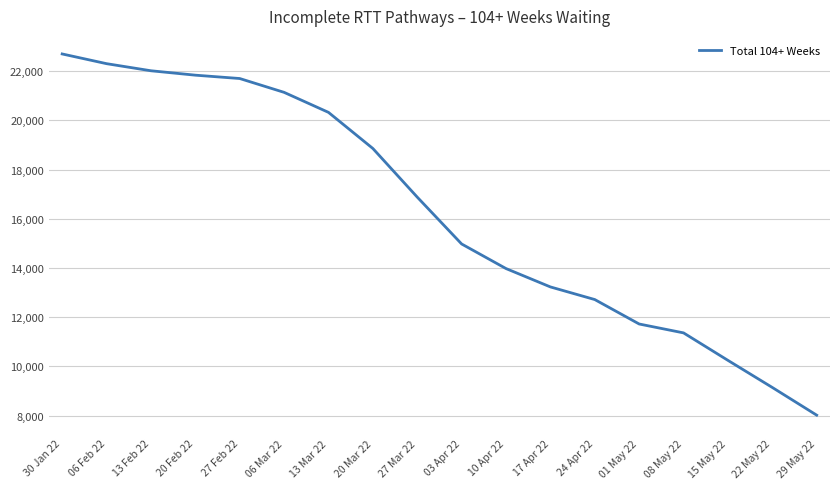

At which category does the chart reach its minimum across all series?

29 May 22